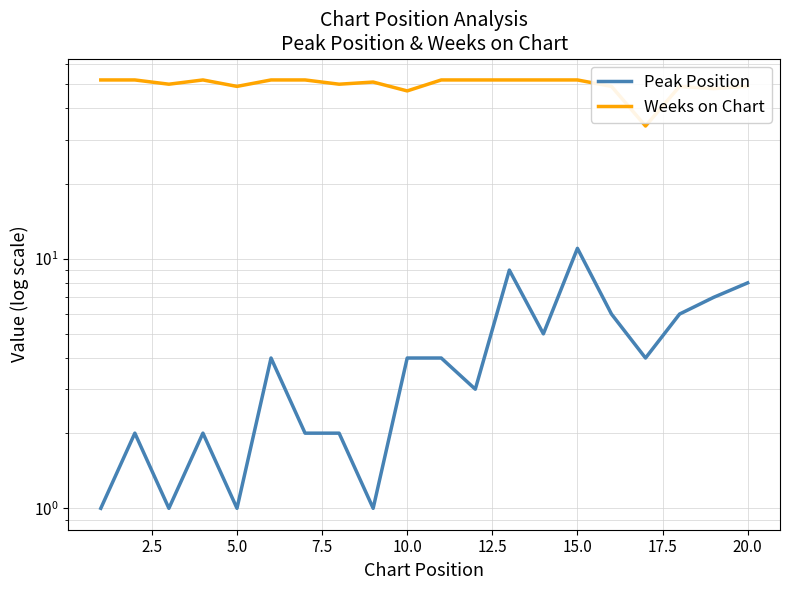

True or false: Peak Position and Weeks on Chart cross at least once.

False